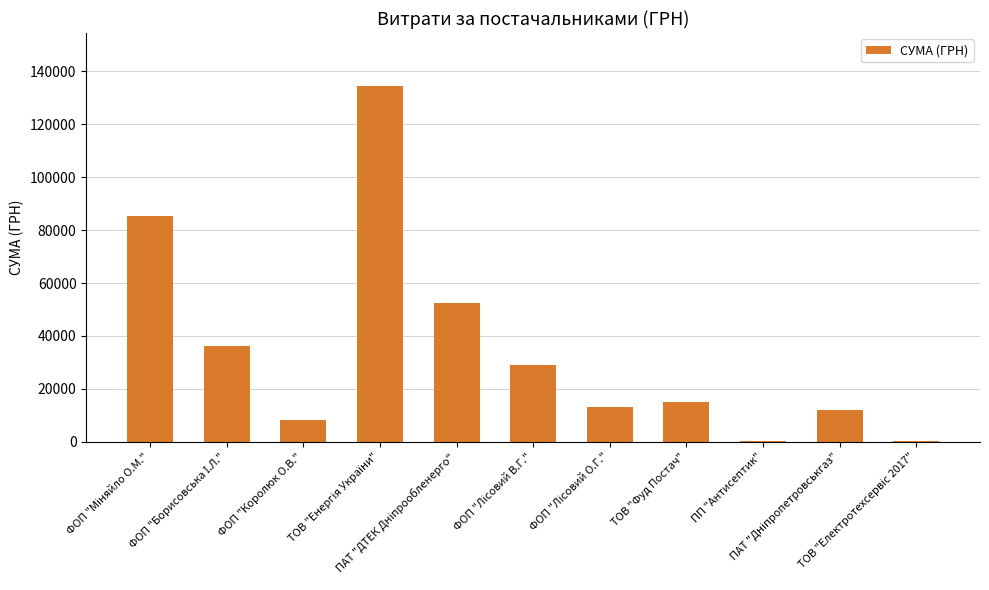

What is the minimum value shown in the chart?

116.0